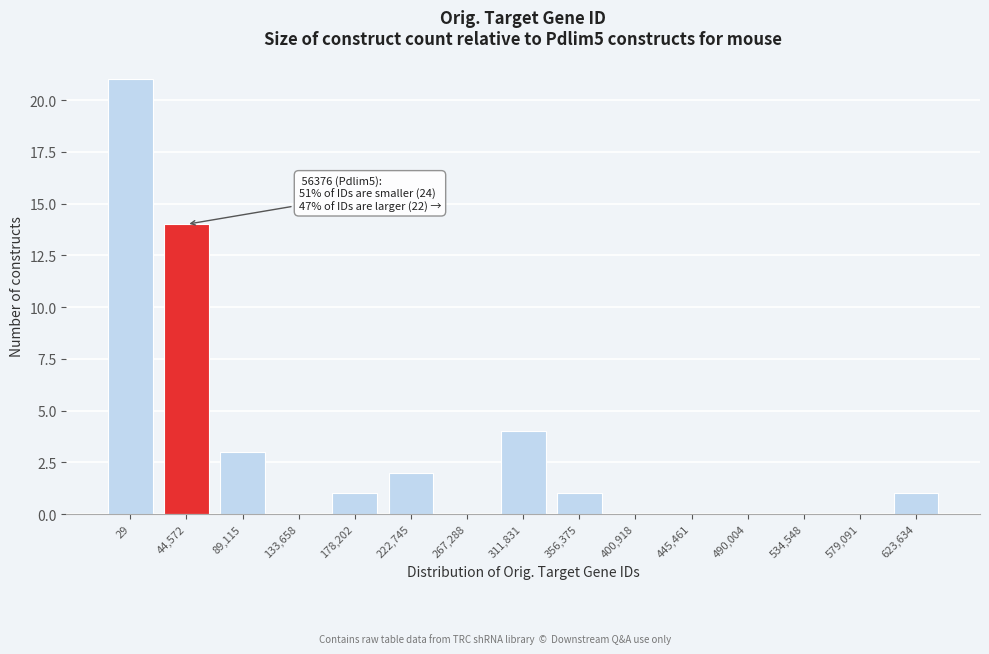

Reading left to right, what are all the values shown in this chart?

29=21	44,572=14	89,115=3	133,658=0	178,202=1	222,745=2	267,288=0	311,831=4	356,375=1	400,918=0	445,461=0	490,004=0	534,548=0	579,091=0	623,634=1